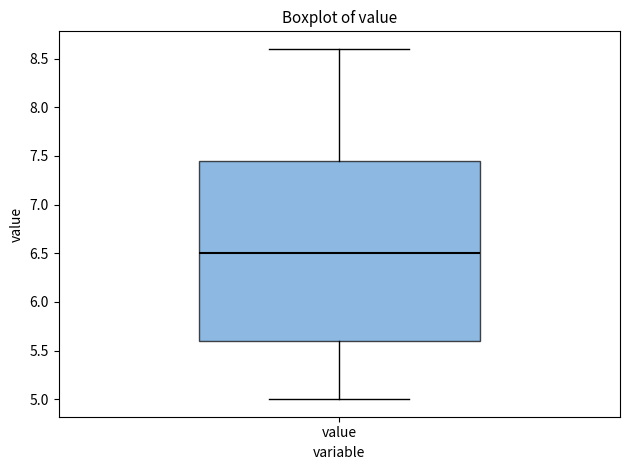

Where does the upper whisker of the box for value end on the y-axis? The values are not printed on the chart, so give them approximately, as read against the axis.

8.60